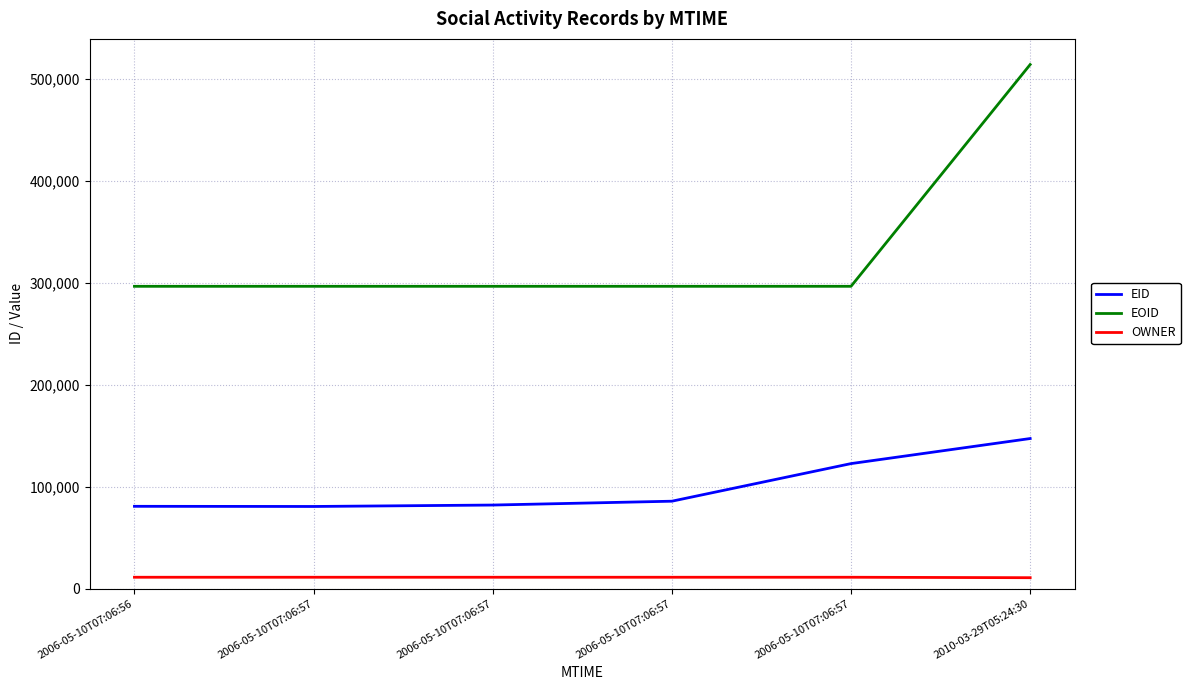

Which series changed the most between 2006-05-10T07:06:57 and 2006-05-10T07:06:57?

EID